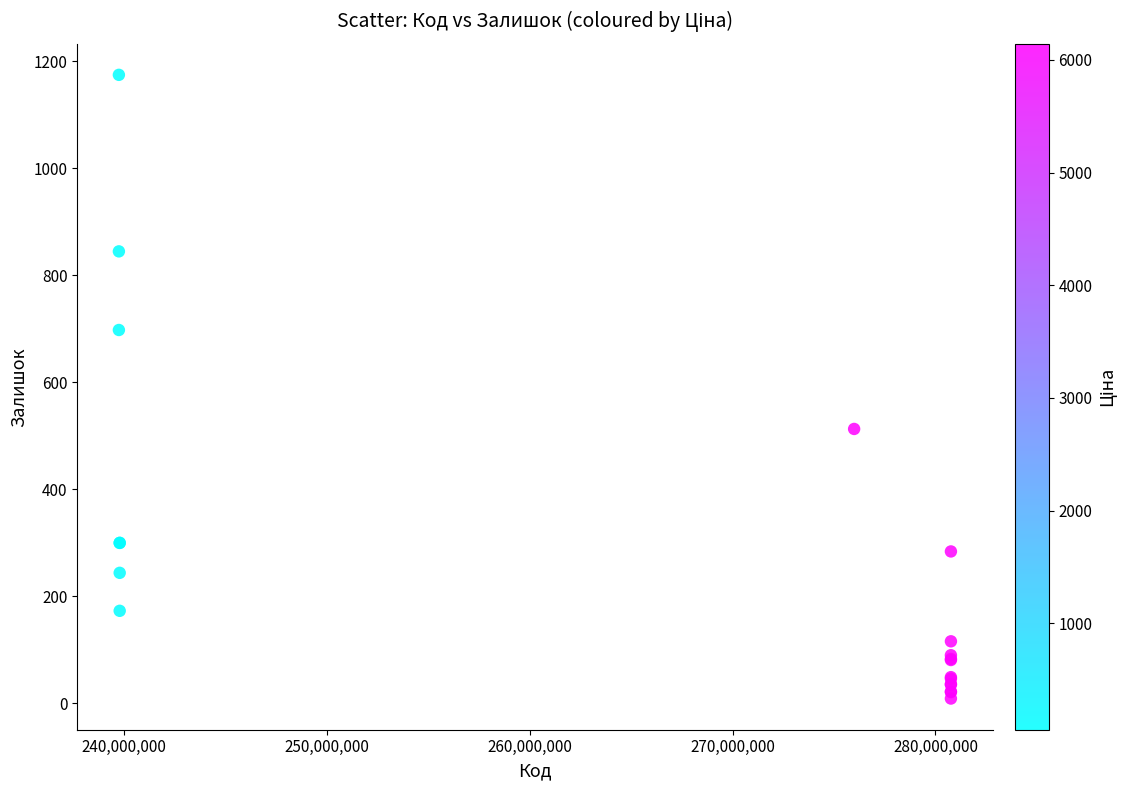

What Y value in the scatter plot is closest to 592?

513